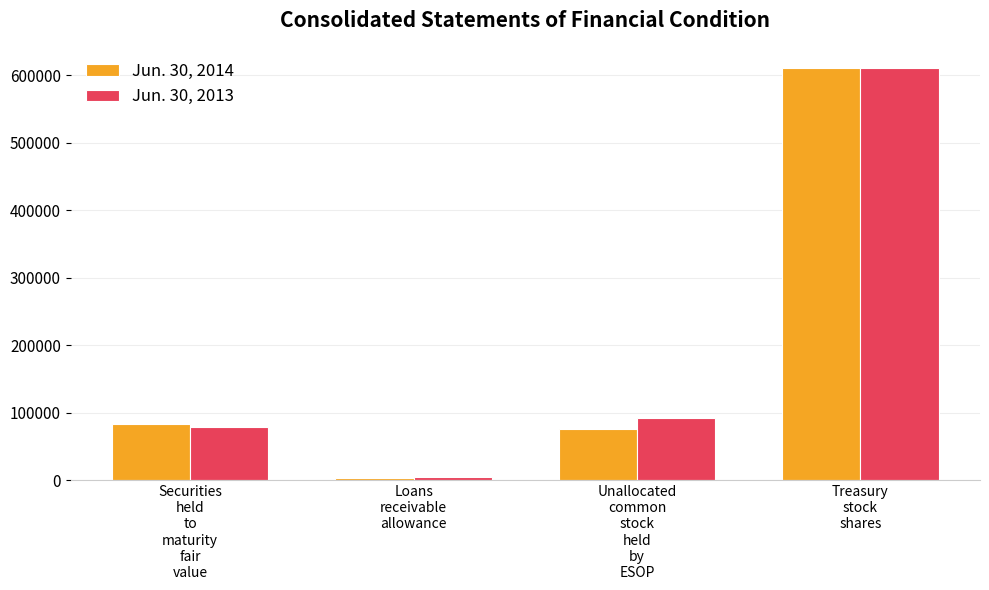

Which series has the widest spread of values?

Jun. 30, 2014